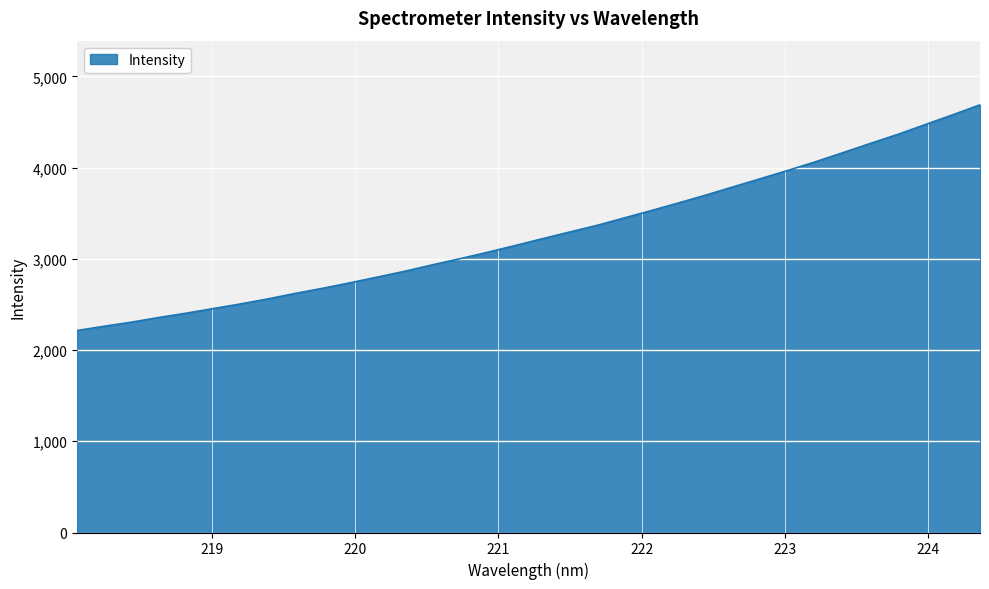

True or false: the data has more than 0 interior local peaks.

False